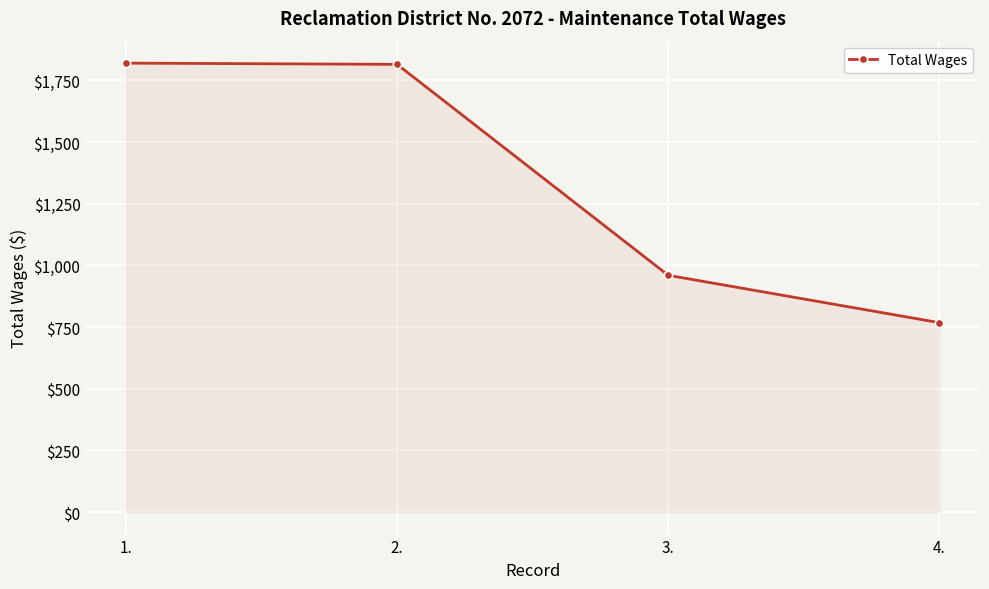

What is the ratio of the value at 2. to the value at 3.?

1.9